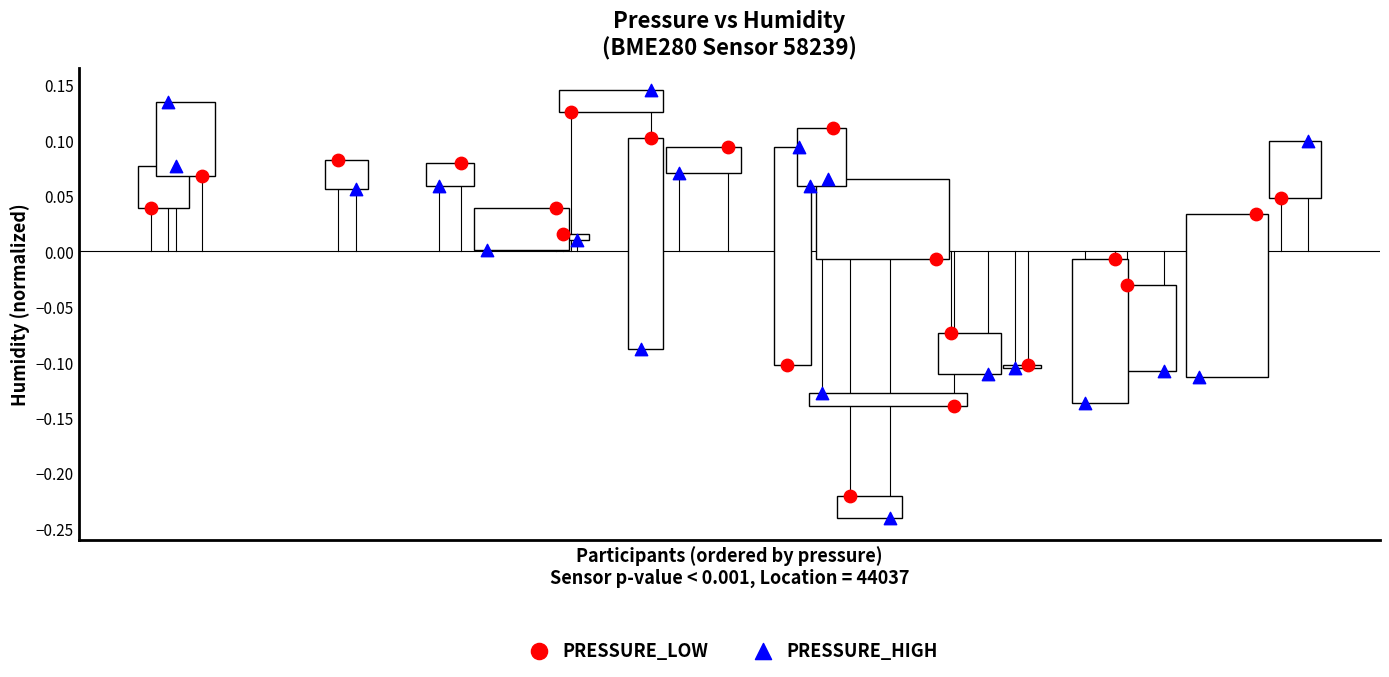

Which series contains the highest Y value?

PRESSURE_HIGH